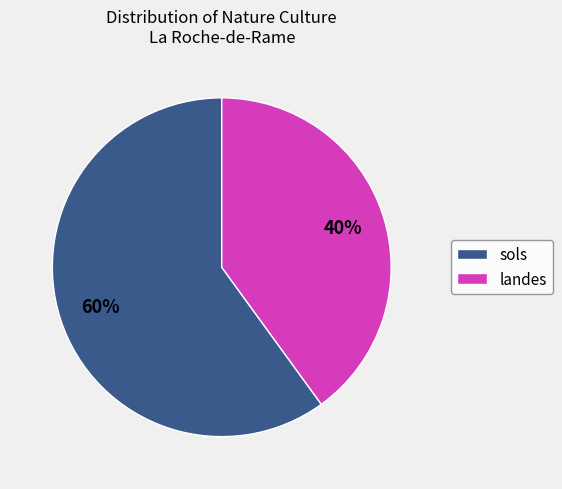

Do landes and sols together represent more than half of the pie?

Yes